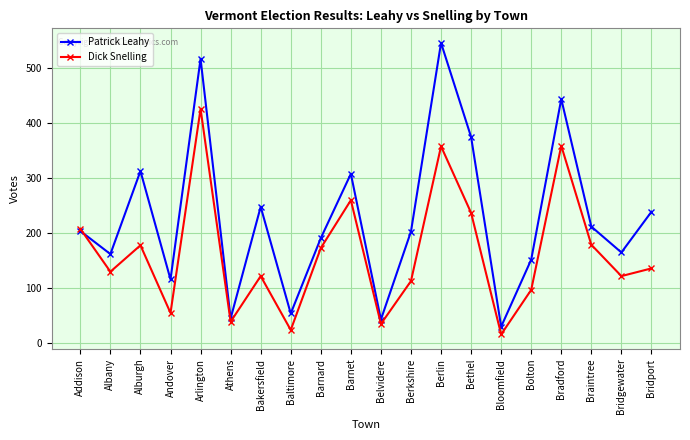

At which category does Dick Snelling reach its first local valley?

Albany